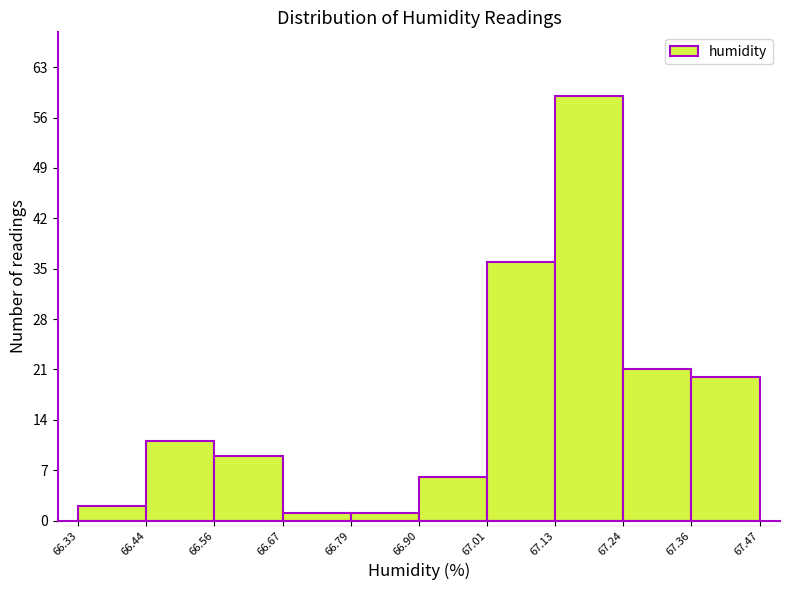

What is the height of the bar covering 66.33 to 66.44 on the x-axis? The values are not printed on the chart, so give them approximately, as read against the axis.

2